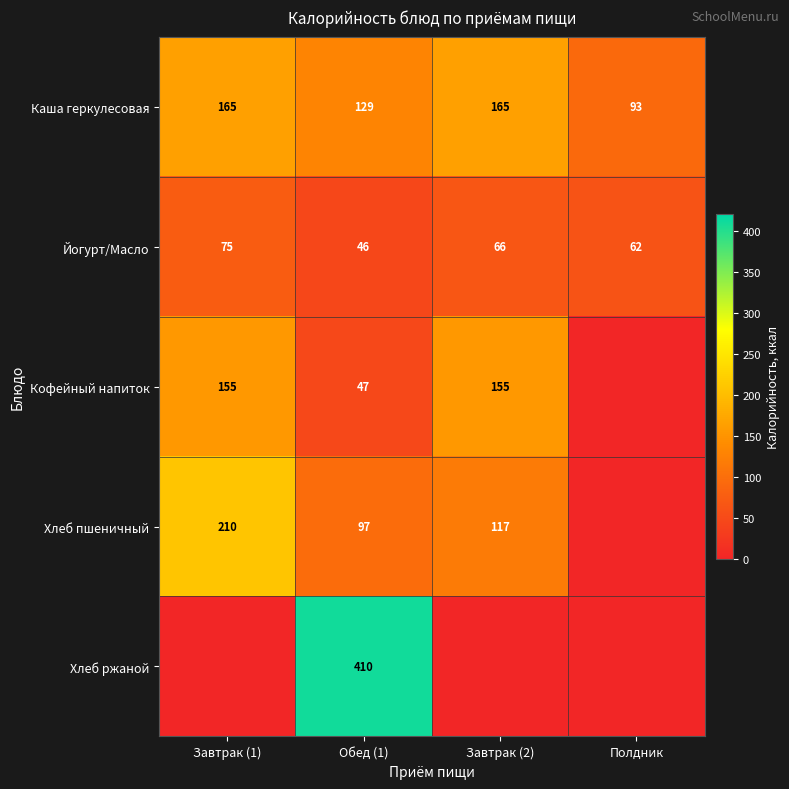

Which has a higher value, Обед (1) or Завтрак (1)?

Завтрак (1)